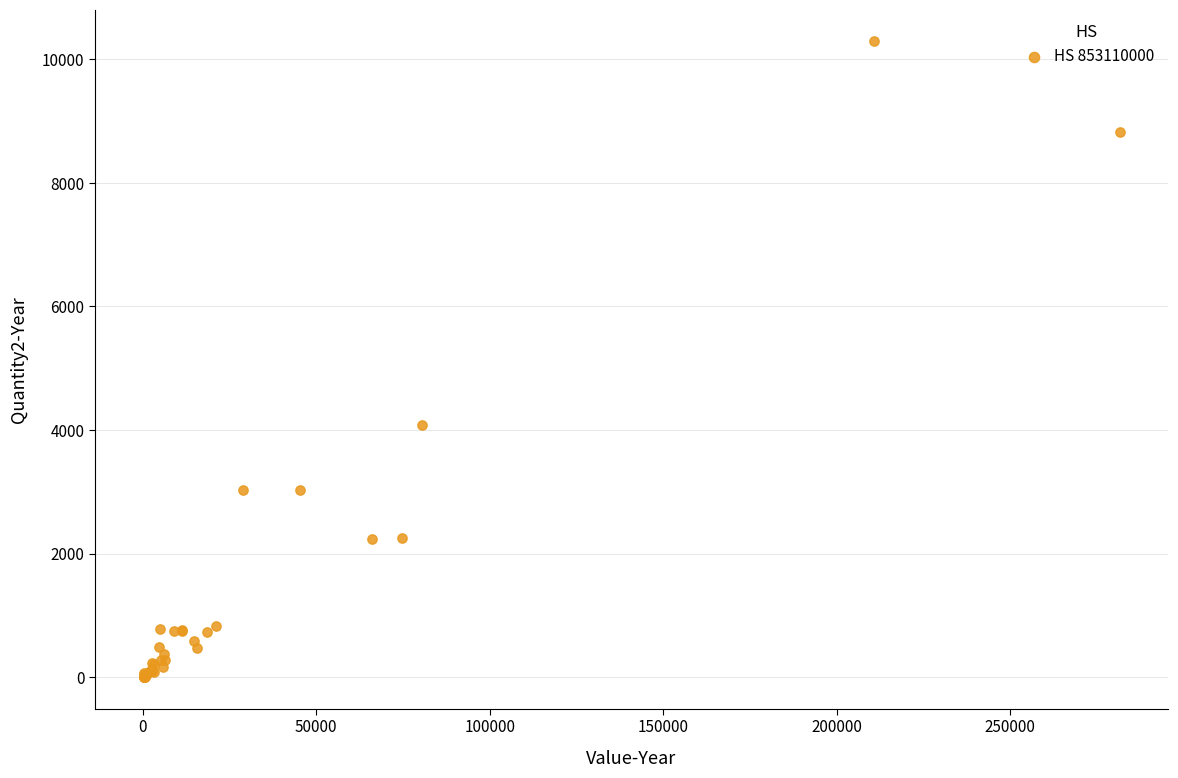

What Y value in the scatter plot is closest to 5146?

4086